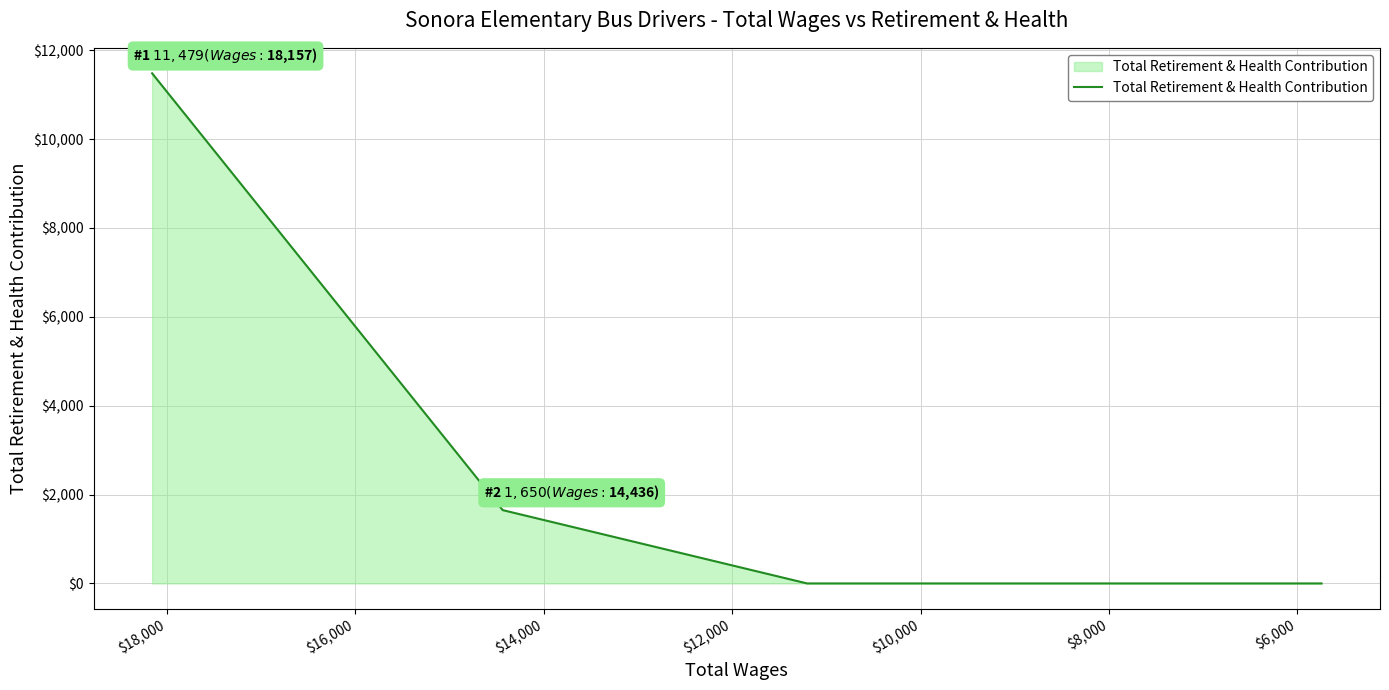

How many data points does each series have?

5